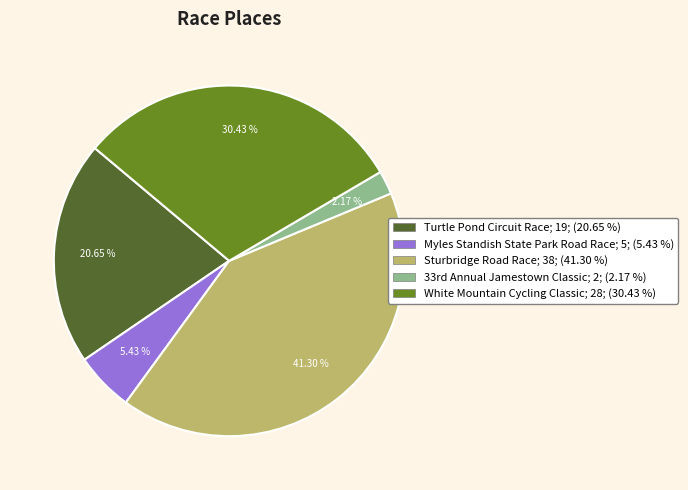

Count the number of slices in the pie.

5